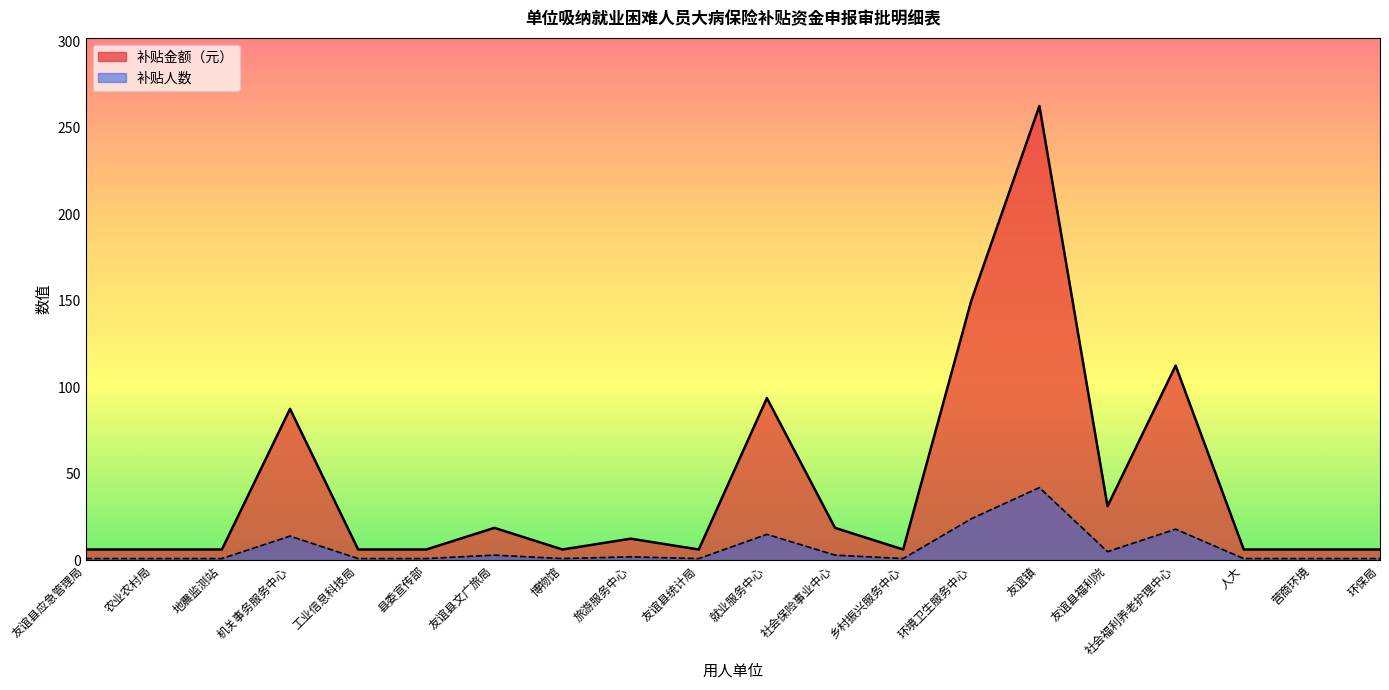

At which label is 补贴人数 closest to 134?

环境卫生服务中心